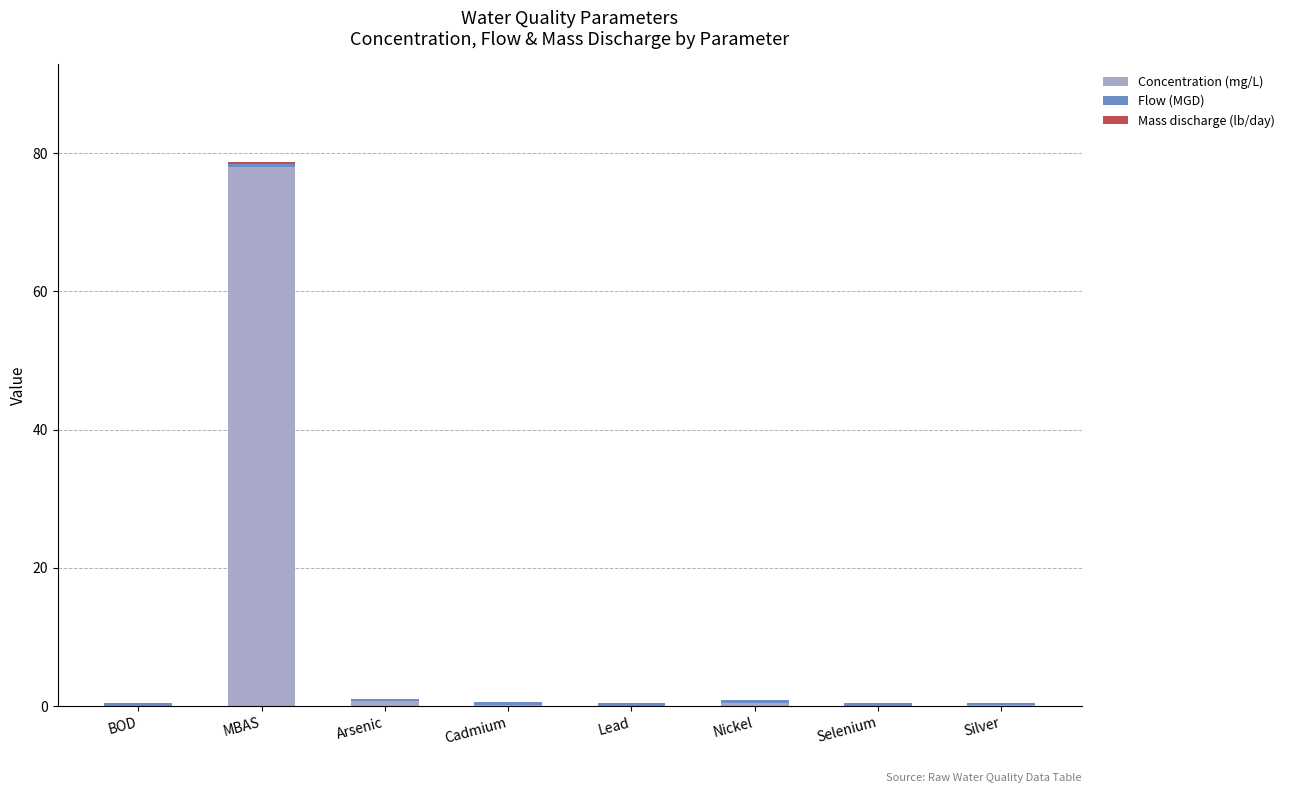

What is the total value across all series at Lead?

0.4